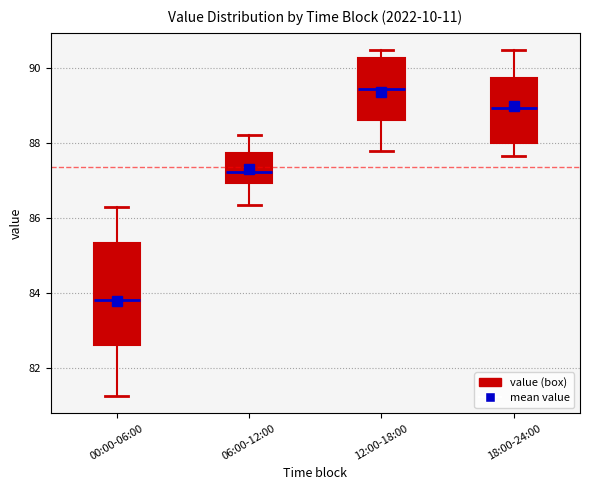

Which box is the tallest, from its lower edge to its upper edge?

00:00-06:00